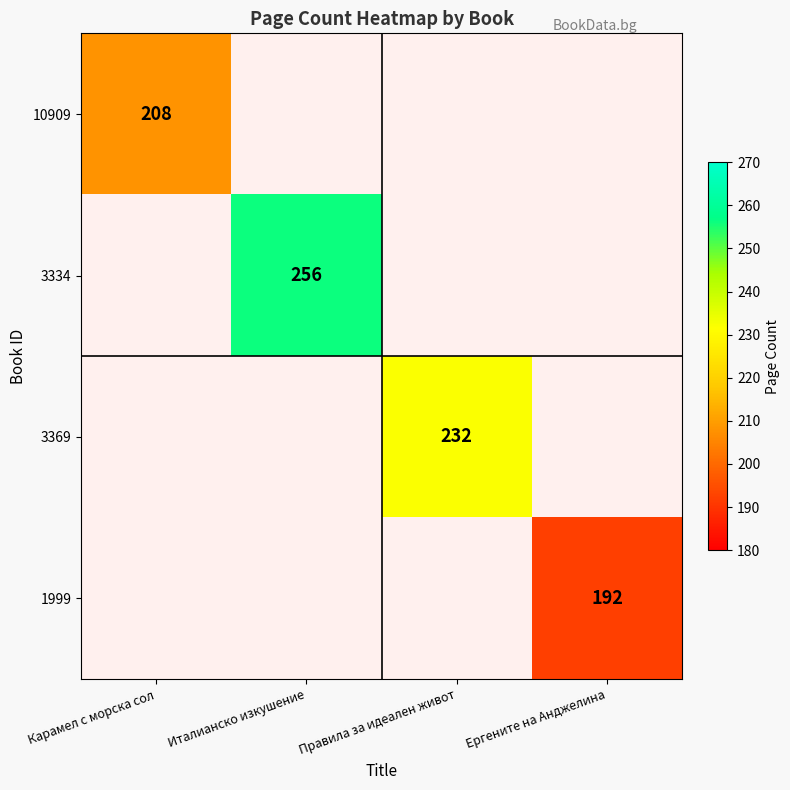

Is the value of 10909 at Ергените на Анджелина greater than the value of 3334 at Италианско изкушение?

No